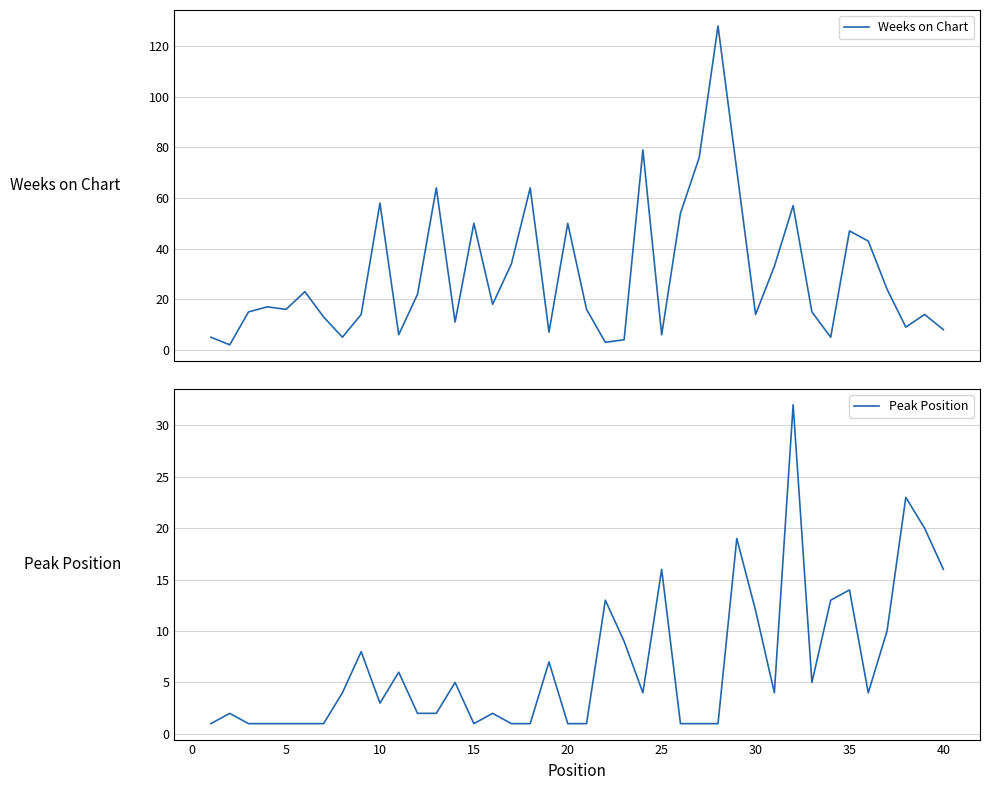

The Peak Position series shows 16 at 25. True or false?

True